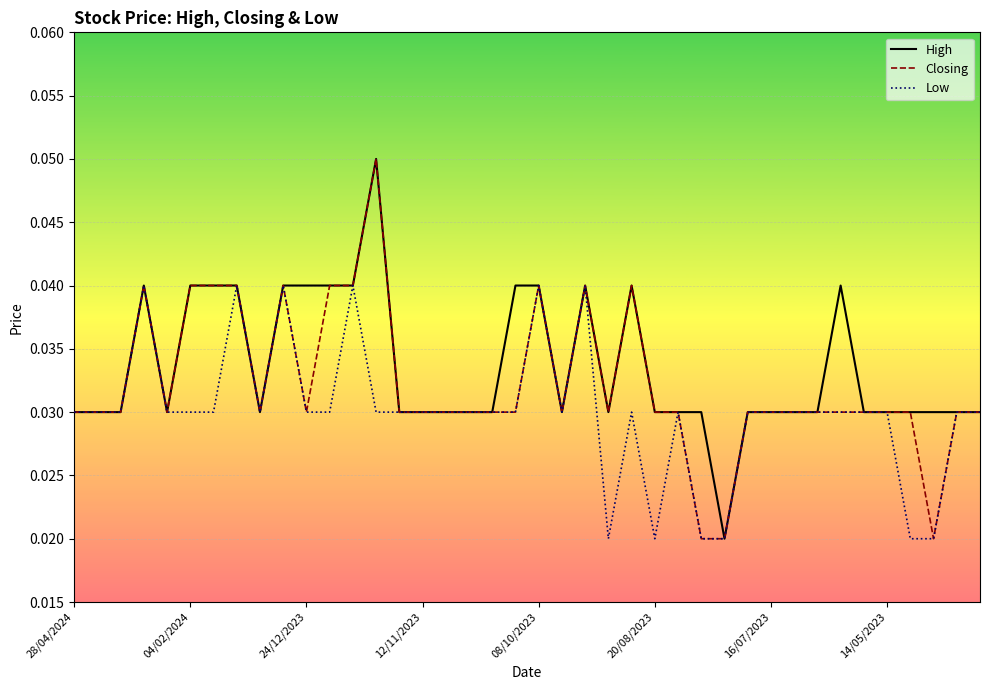

True or false: High and Low cross at least once.

False